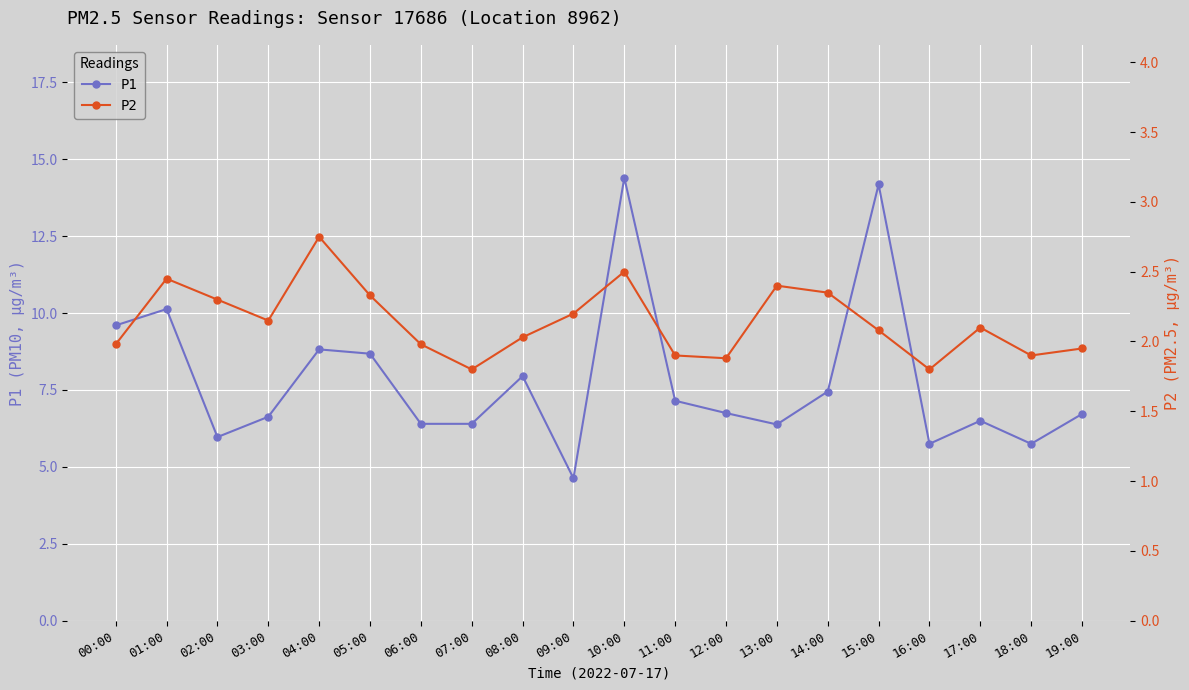

The value of P1 at 02:00 is 6.0. True or false?

True